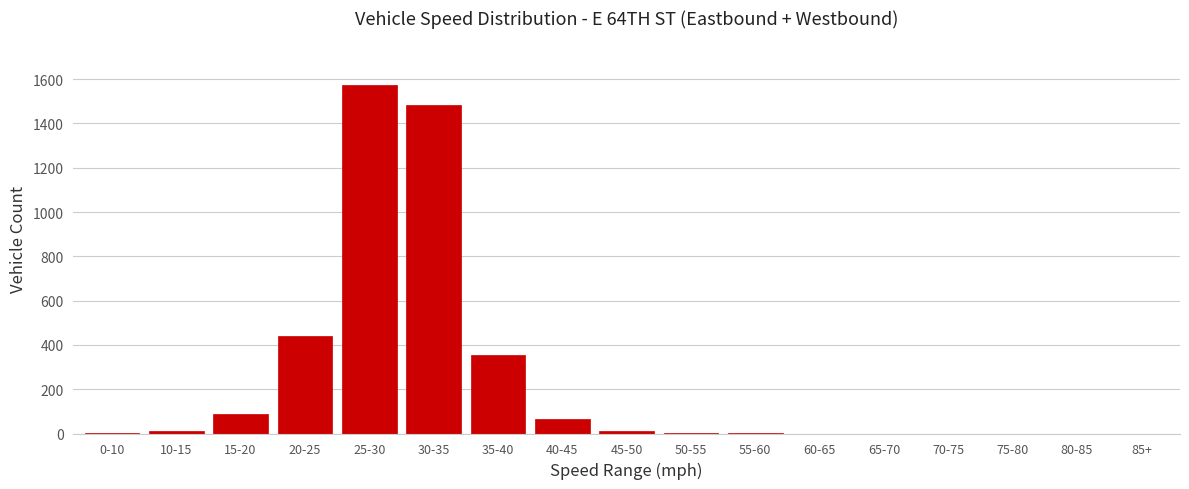

Which label corresponds to the largest value in the chart?

25-30